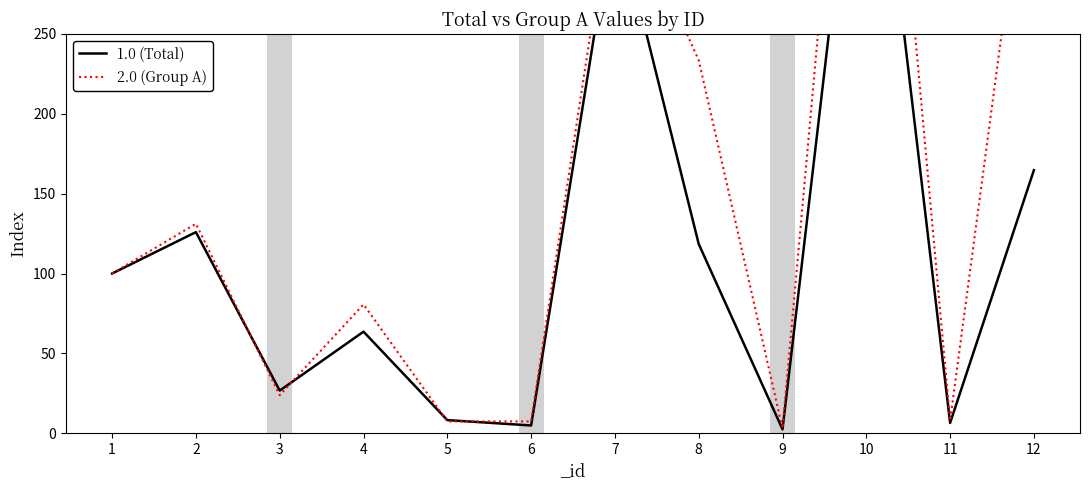

Does the chart have visible grid lines?

No